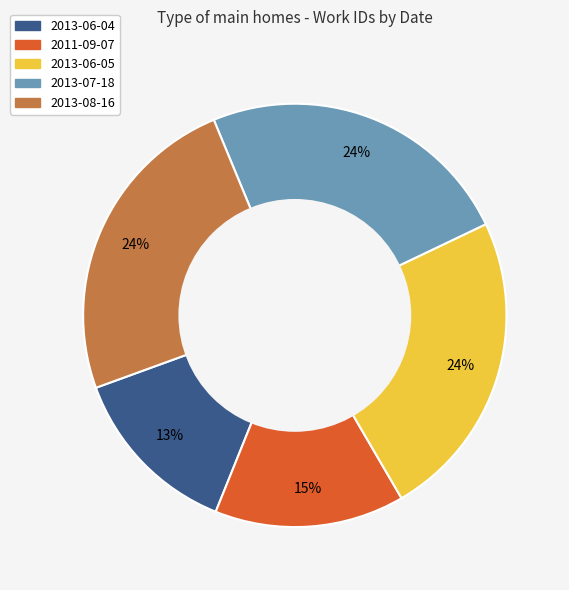

Do 2011-09-07 and 2013-06-04 together represent more than half of the pie?

No